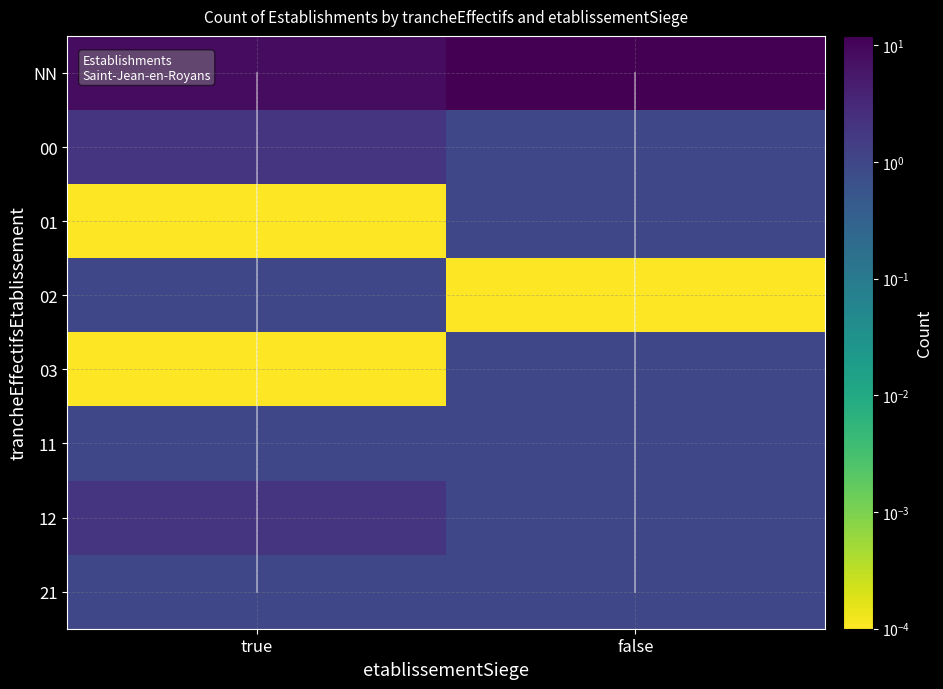

Rank the categories by value from lowest to highest.

01_true, 02_false, 03_true, 00_false, 01_false, 02_true, 03_false, 11_true, 11_false, 12_false, 21_true, 21_false, 00_true, 12_true, NN_true, NN_false